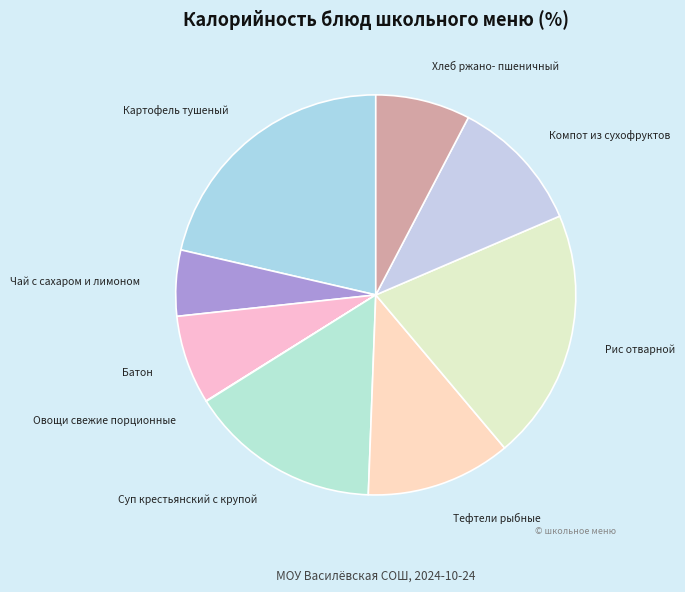

Which slice is the largest?

Картофель тушеный